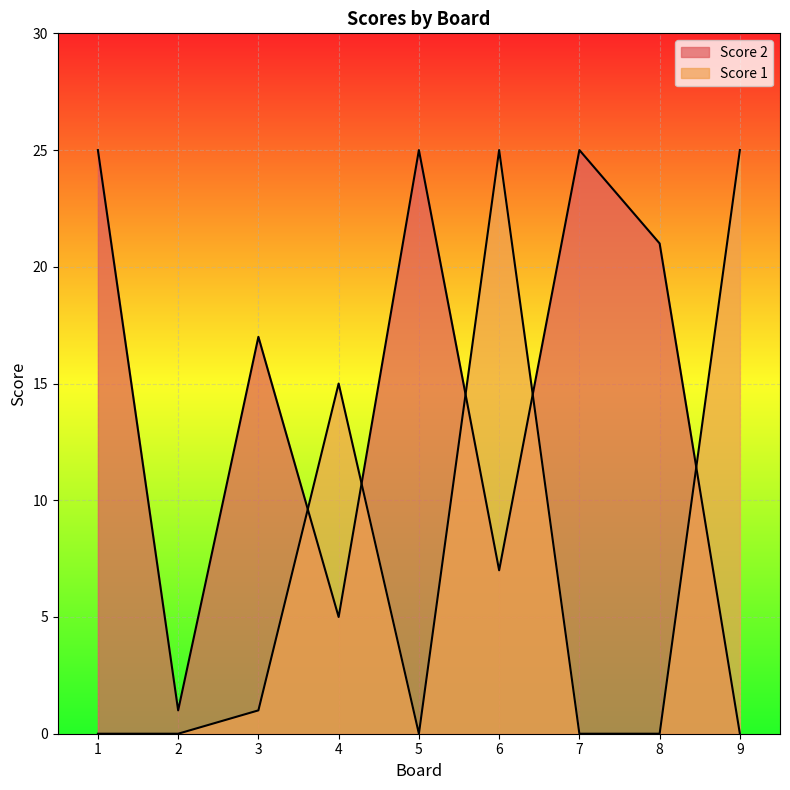

Reading left to right, what are all the values shown in this chart?

Score 2: 25	1	17	5	25	7	25	21	0
Score 1: 0	0	1	15	0	25	0	0	25